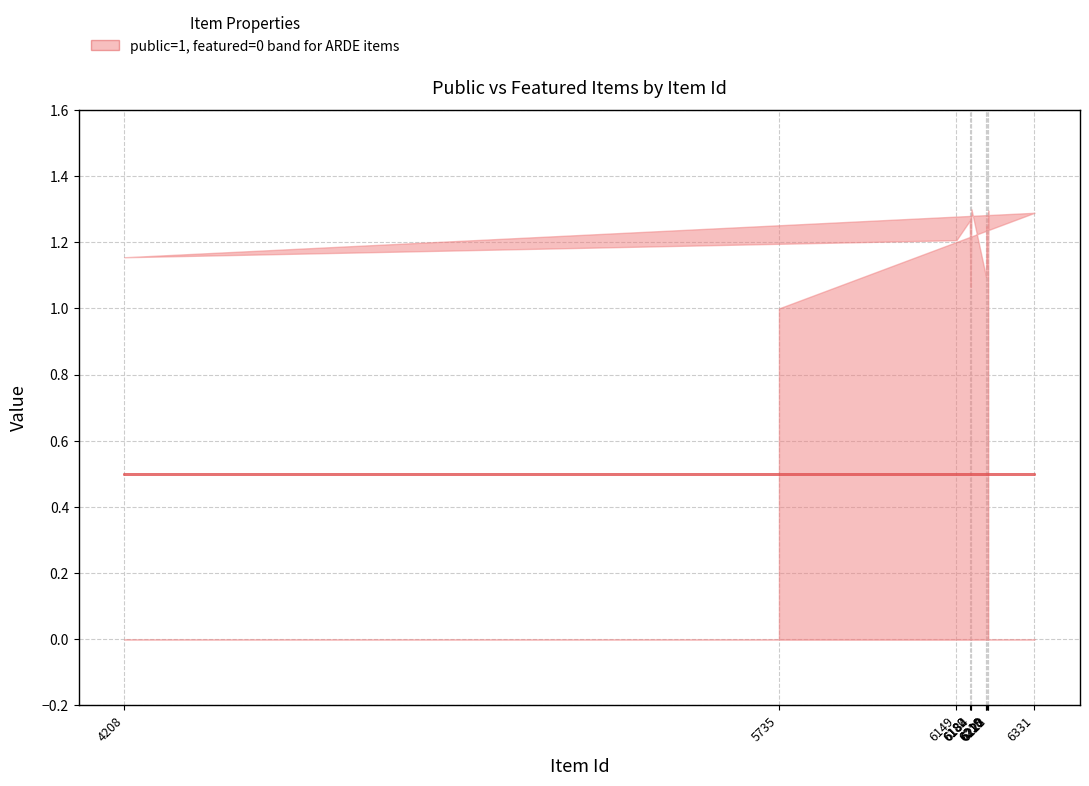

Reading left to right, list all the values displayed in this chart.

public: 1	1	1	1	1	1	1	1	1	1	1	1
featured: 0	0	0	0	0	0	0	0	0	0	0	0